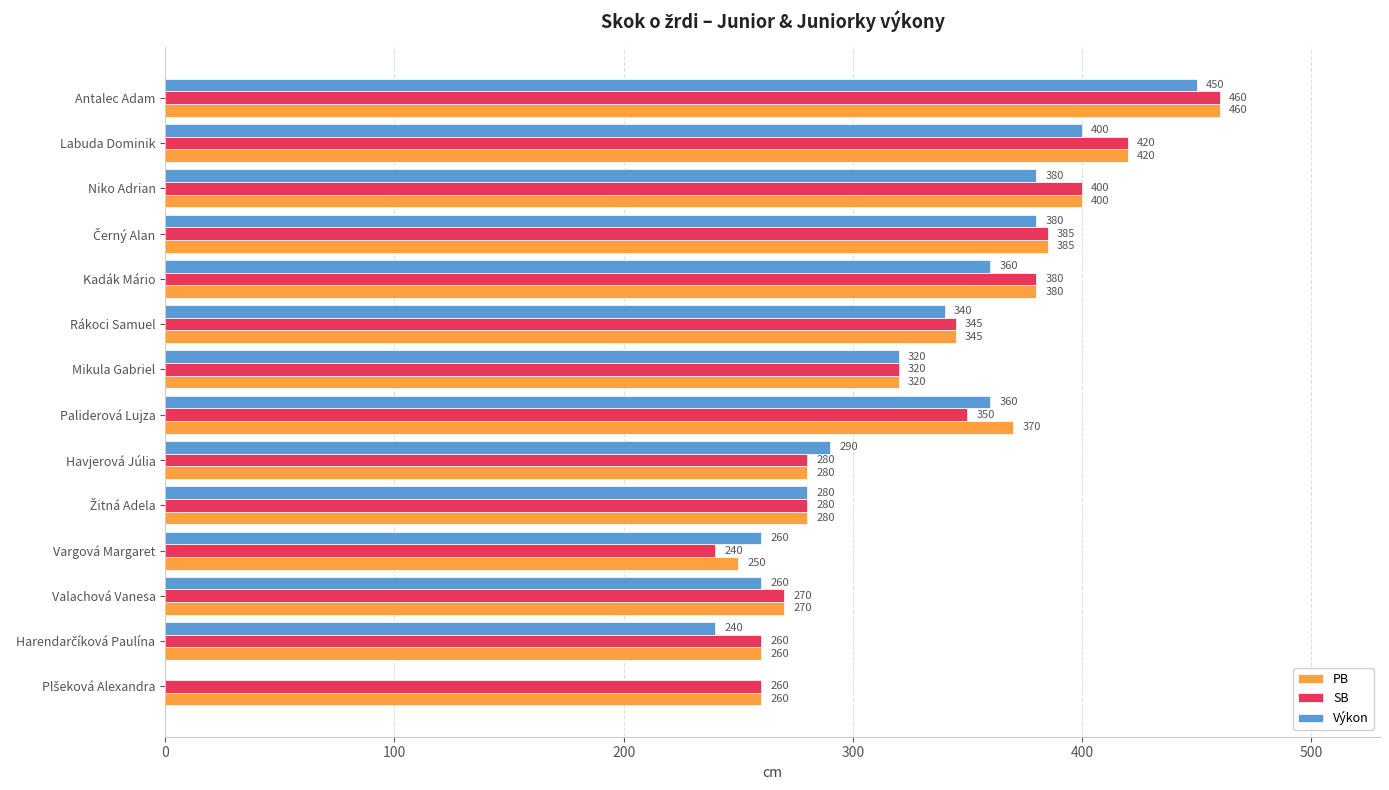

The value of PB at Antalec Adam is 106. True or false?

False